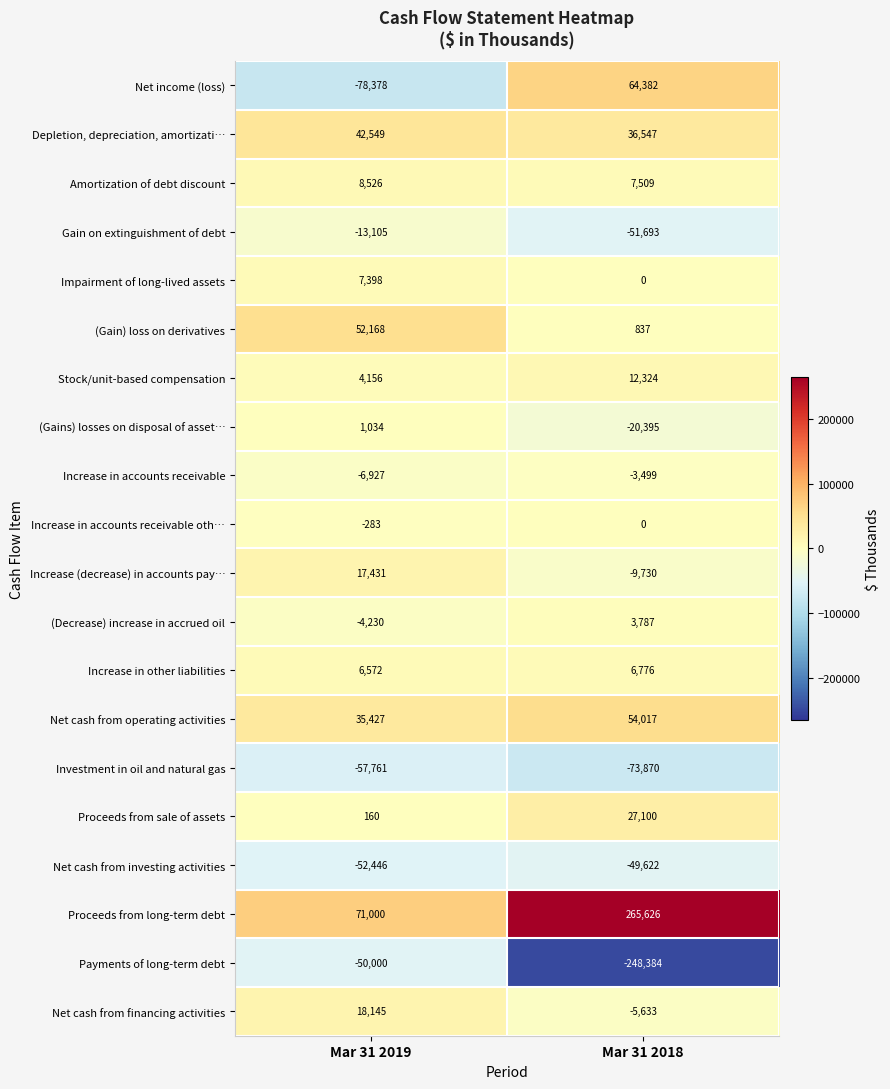

How many data points does each series have?

2